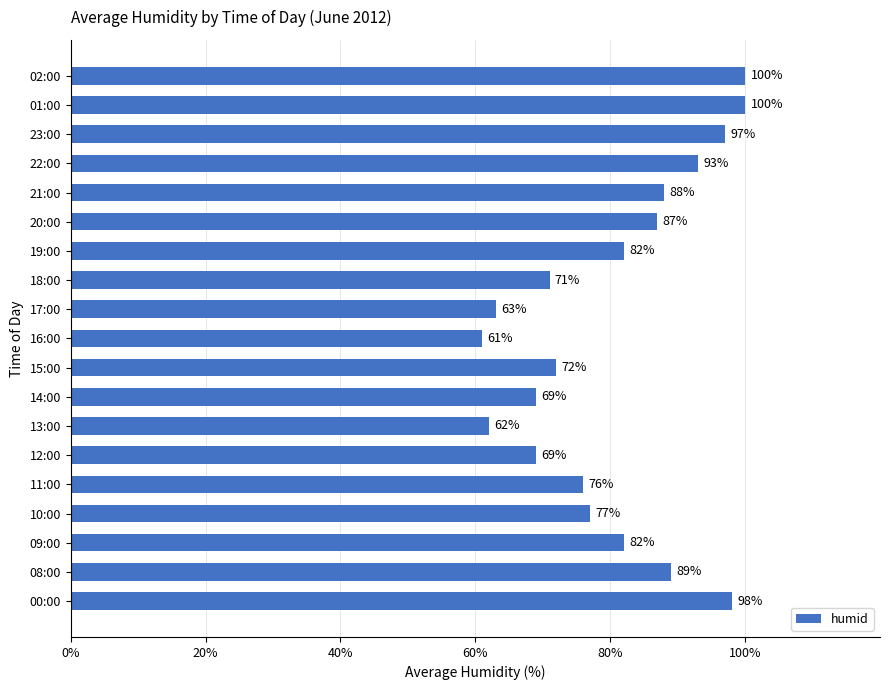

The chart shows a value of 22 at 19:00. True or false?

False